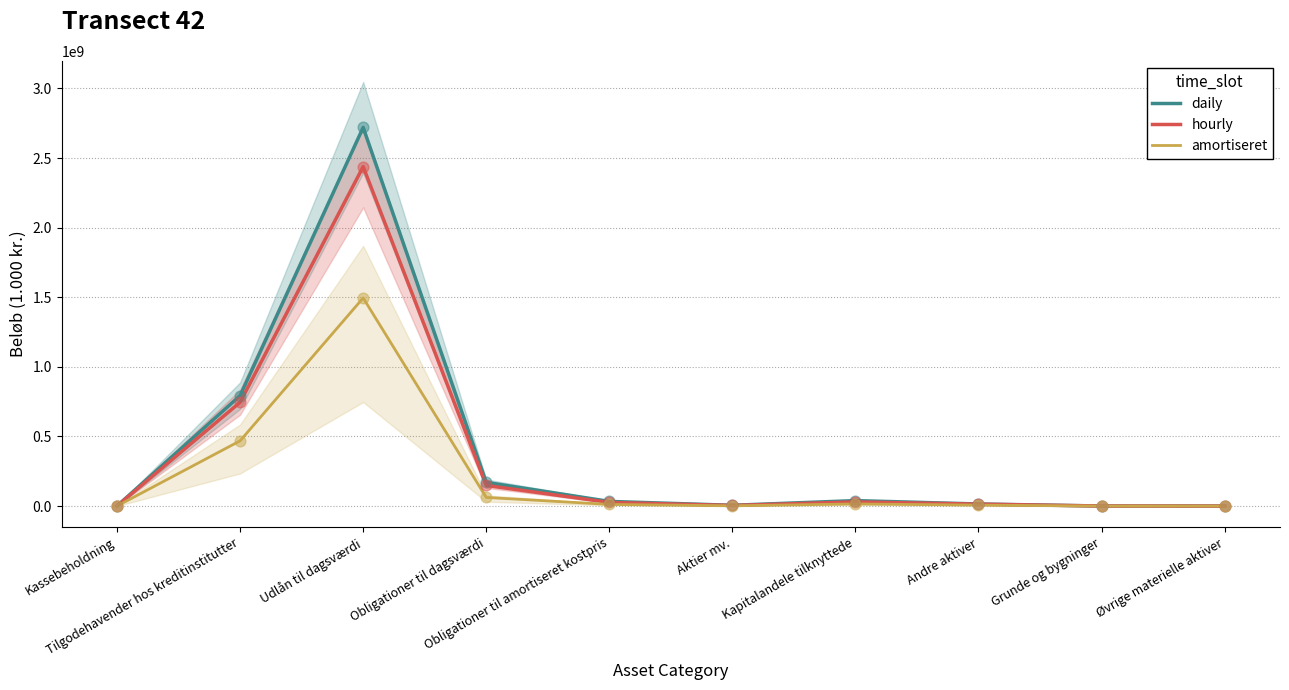

At which category is the sum across all series the highest?

Udlån til dagsværdi